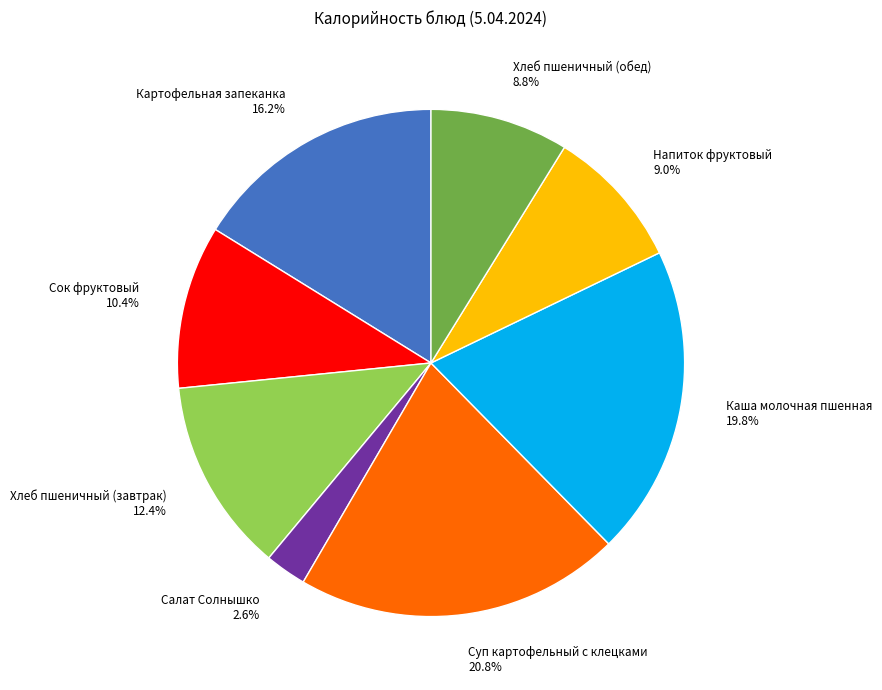

Is the sum of Хлеб пшеничный (обед) and Напиток фруктовый greater than half?

No